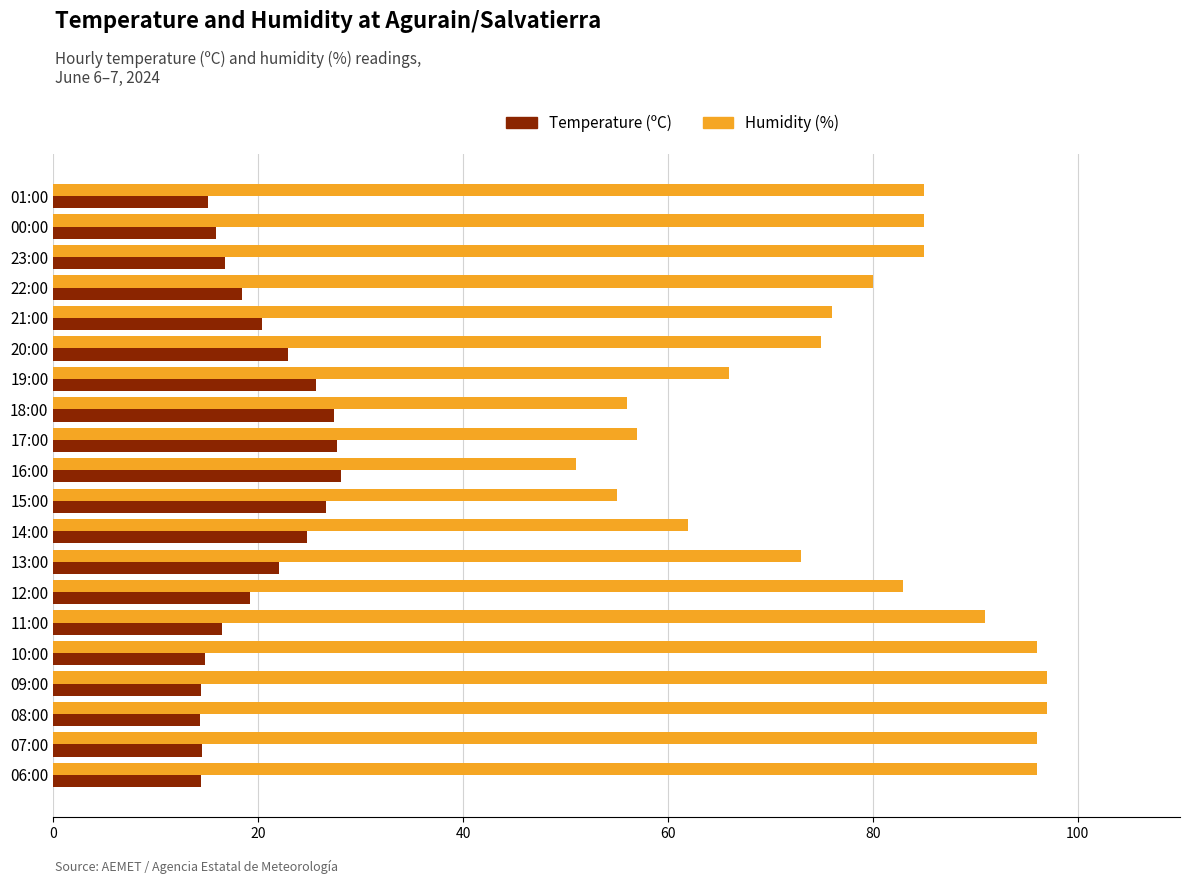

True or false: Humidity (%) has a value of 34.5 at 15:00.

False